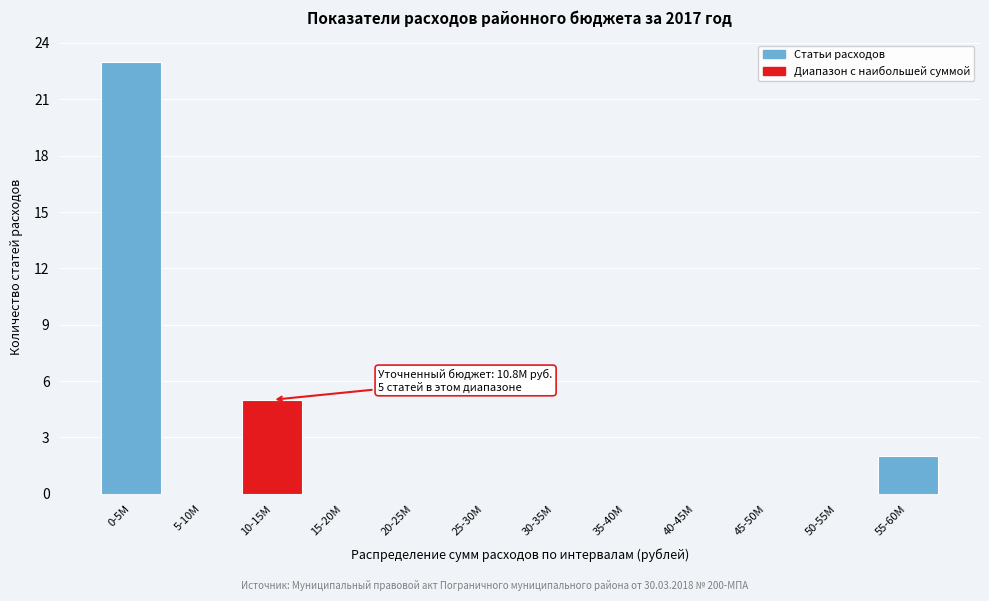

Reading left to right, what are all the values shown in this chart?

0-5M=23	5-10M=0	10-15M=5	15-20M=0	20-25M=0	25-30M=0	30-35M=0	35-40M=0	40-45M=0	45-50M=0	50-55M=0	55-60M=2